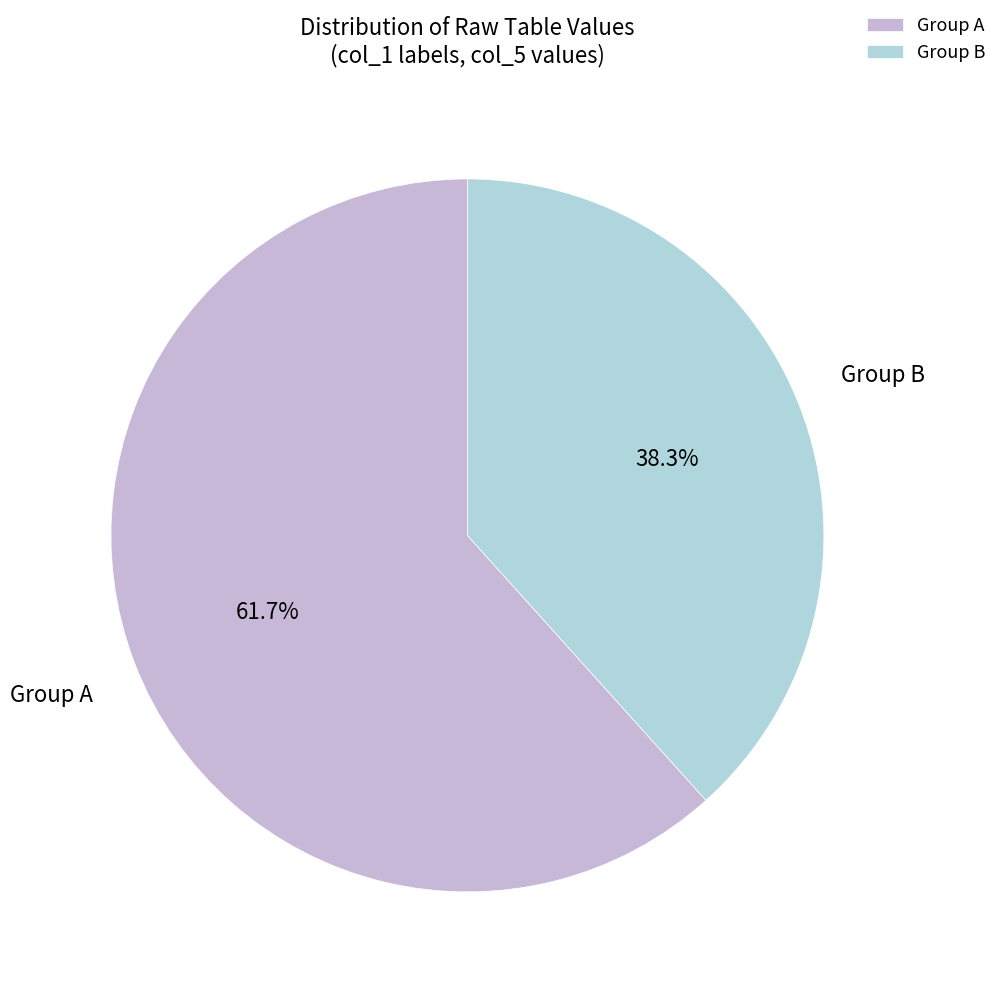

Combined, do Group B and Group A account for over 50%?

Yes